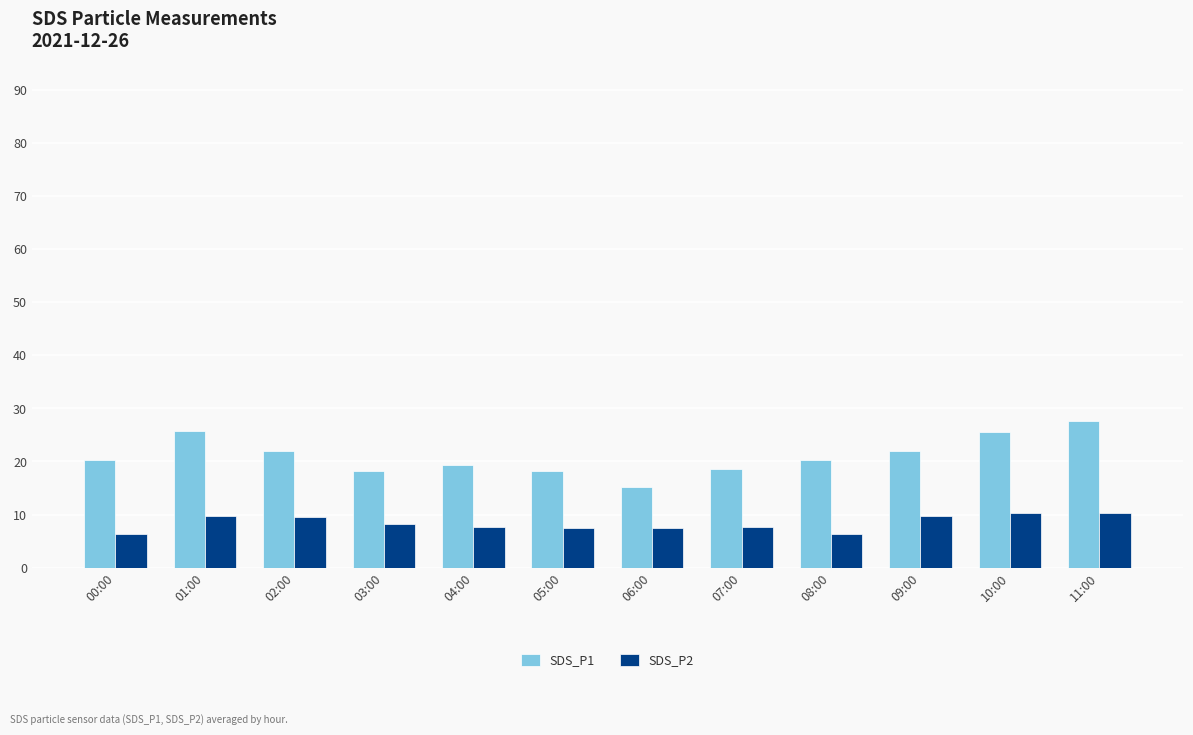

List the series in order of their overall mean, highest first.

SDS_P1, SDS_P2